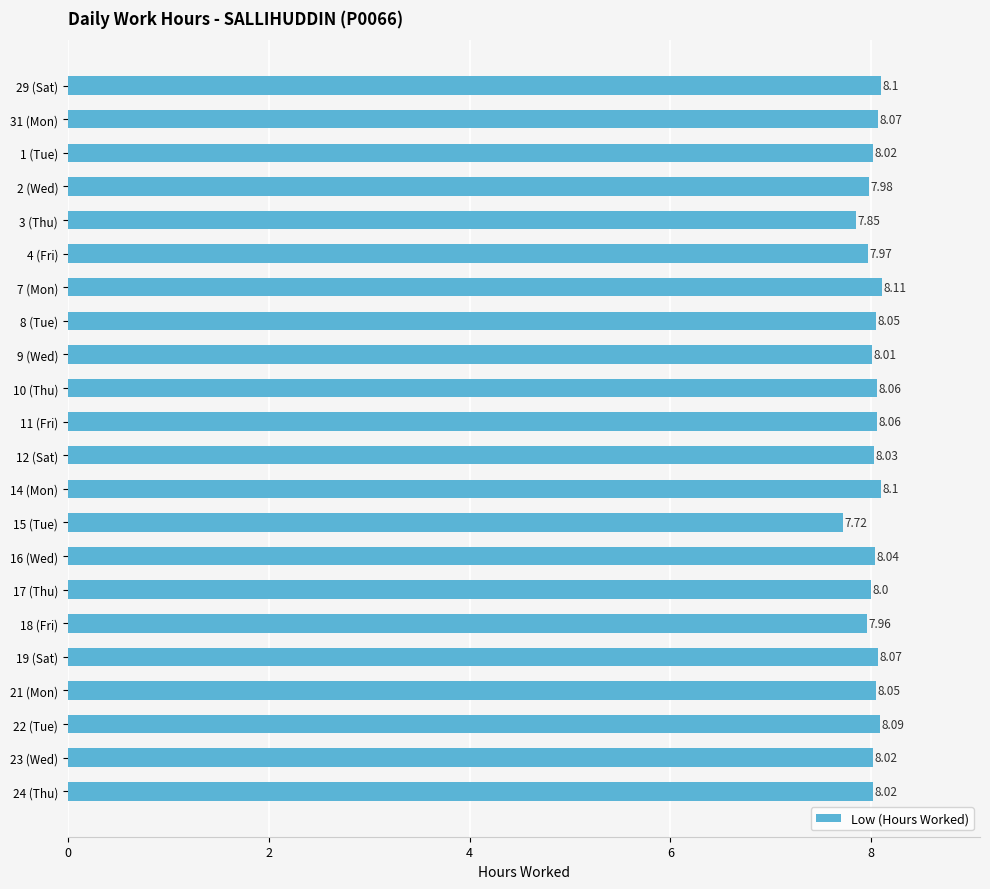

What is the sum of all values?

176.4